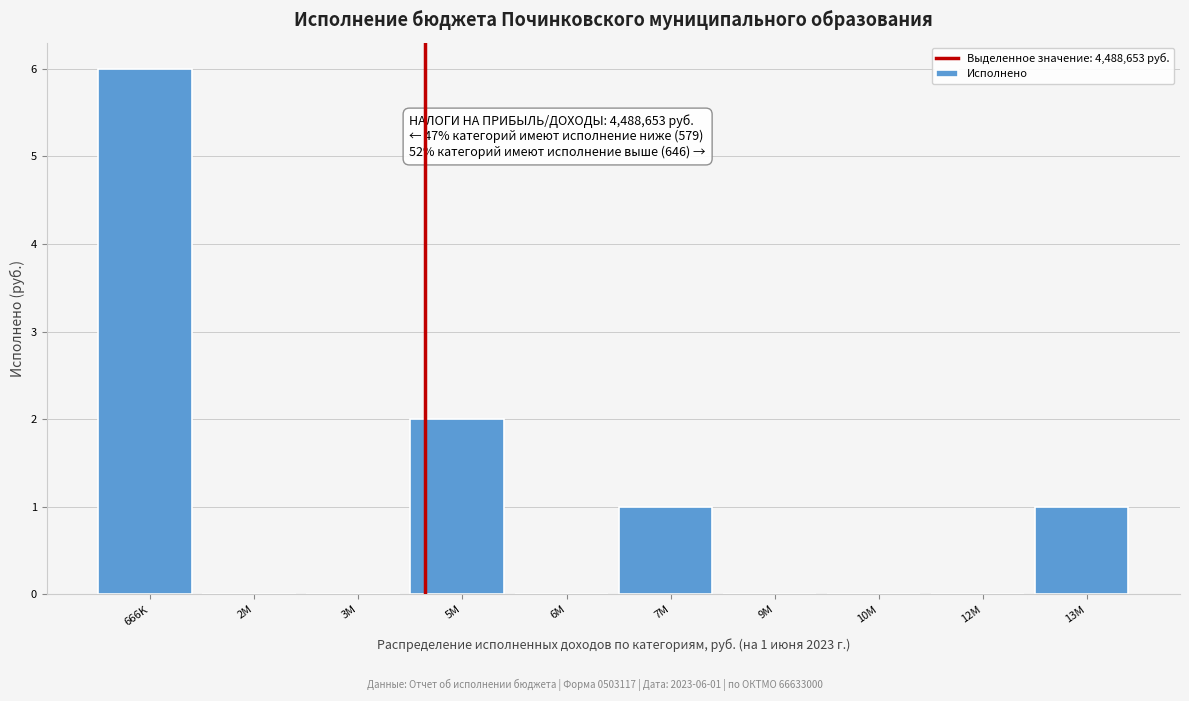

Reading left to right, what are all the values shown in this chart?

666K=6	2M=0	3M=0	5M=2	6M=0	7M=1	9M=0	10M=0	12M=0	13M=1